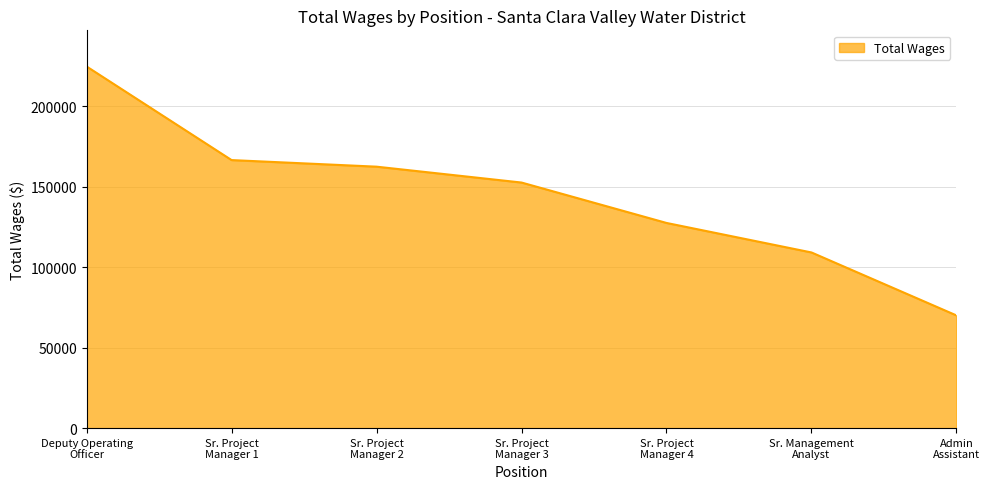

Does the chart display data point markers on the line(s)?

No